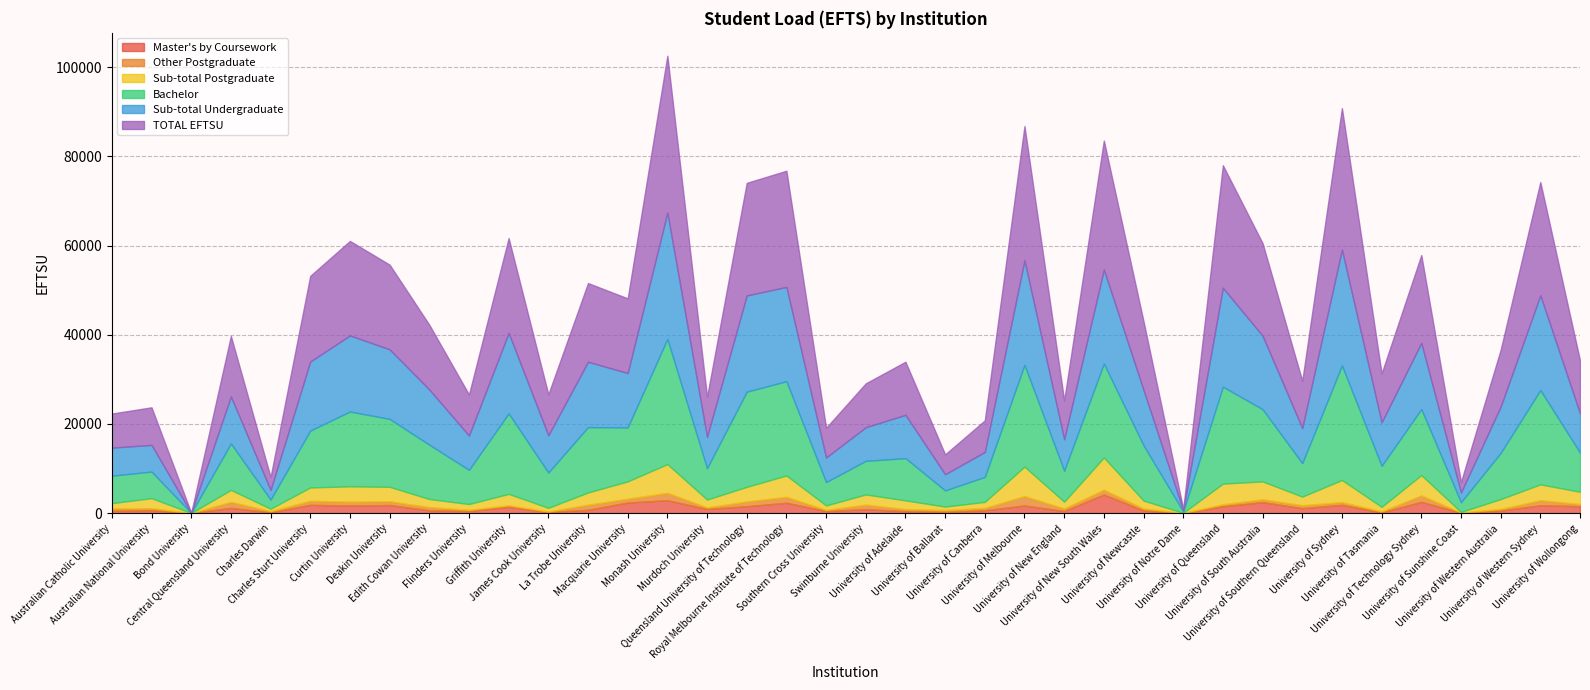

Reading left to right, extract all data points from this chart.

Master's by Coursework: 511	651	0	1162	161	1850	1688	1804	613	467	1404	230	730	2360	2880	924	1535	2314	446	875	419	249	620	1699	459	4159	572	7	1528	2440	1093	1846	146	2518	102	552	1741	1545
Other Postgraduate: 525	452	0	1356	268	899	867	843	728	258	328	113	1143	855	1663	335	1064	1317	264	1014	482	418	533	2106	576	1070	445	24	432	638	670	615	226	1443	20	357	1142	495
Sub-total Postgraduate: 1195	2246	32	2683	562	3001	3448	3245	1820	1308	2579	841	2750	3898	6445	1776	3280	4800	1006	2293	1949	796	1360	6619	1522	7239	1793	31	4650	4030	1935	4961	1029	4569	150	2230	3559	2745
Bachelor: 6162	5956	0	10410	2039	12751	16775	15233	12176	7658	18049	7906	14649	12106	28062	7030	21344	21141	5238	7536	9470	3624	5599	22820	6951	21067	12395	282	21727	16184	7501	25692	9190	14795	2172	10356	21144	8780
Sub-total Undergraduate: 6283	5988	0	10545	2160	15476	17059	15592	12379	7687	18049	8337	14662	12183	28336	7030	21579	21141	5512	7536	9708	3624	5599	23416	7045	21071	12395	282	22183	16480	7873	25955	9754	14831	2172	10375	21250	8785
TOTAL EFTSU: 7641	8425	32	13563	2908	19214	21192	18997	14521	9218	21257	9201	17647	16752	35175	8988	25251	26054	6662	9838	11908	4455	7081	30125	8709	28944	15419	313	27482	20758	10581	31733	10973	19705	2346	12757	25400	11886